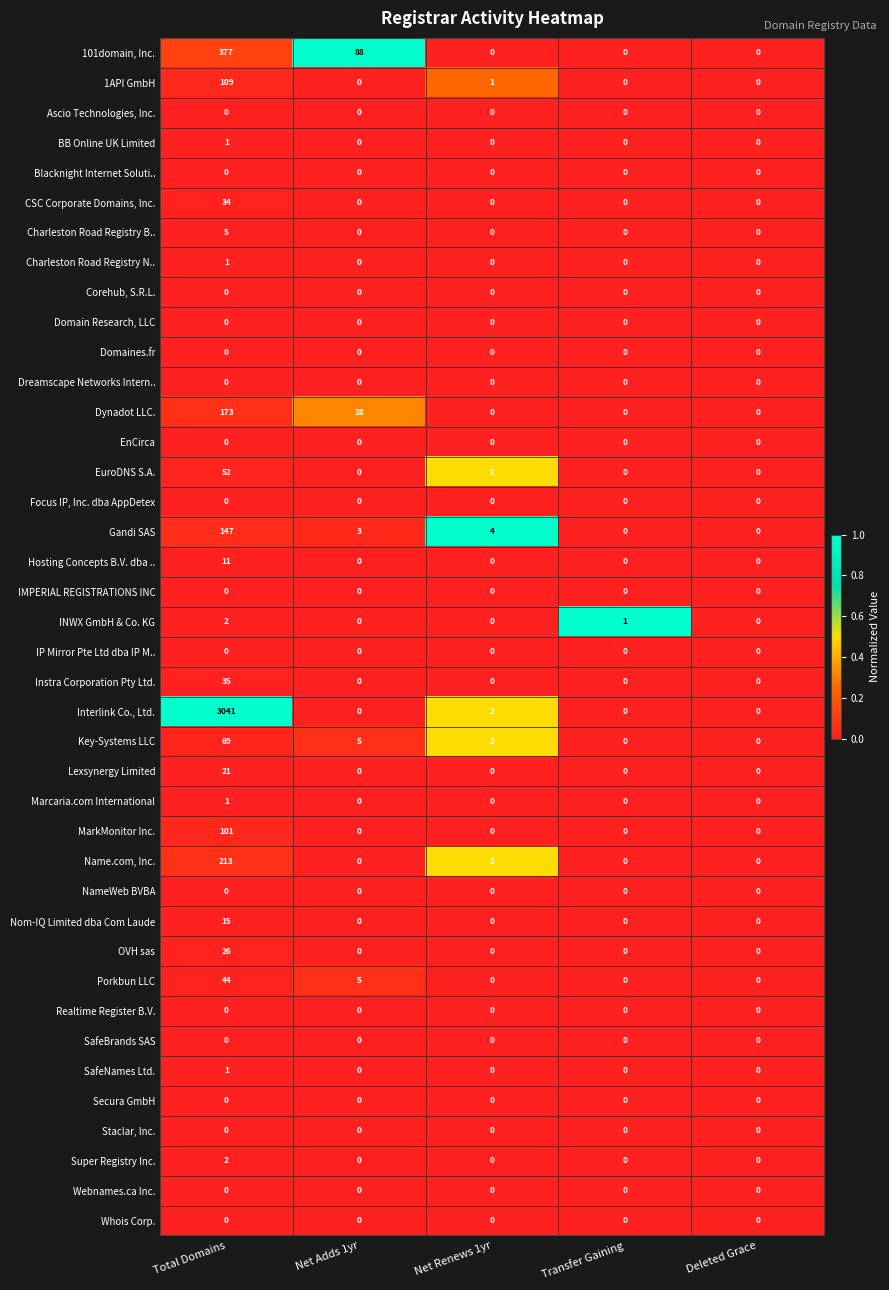

The Nom-IQ Limited dba Com Laude series shows 0 at Transfer Gaining. True or false?

True